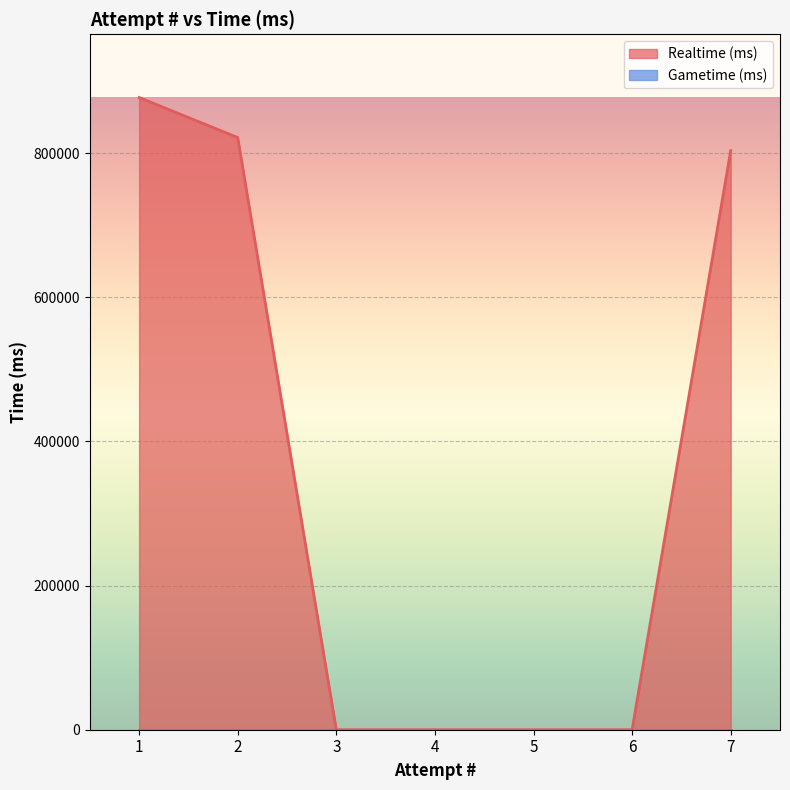

How many series are shown in this chart?

2